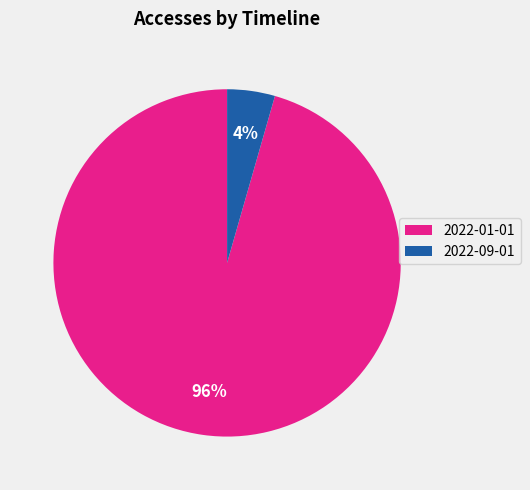

The 2022-09-01 slice represents 4% of the pie. True or false?

True